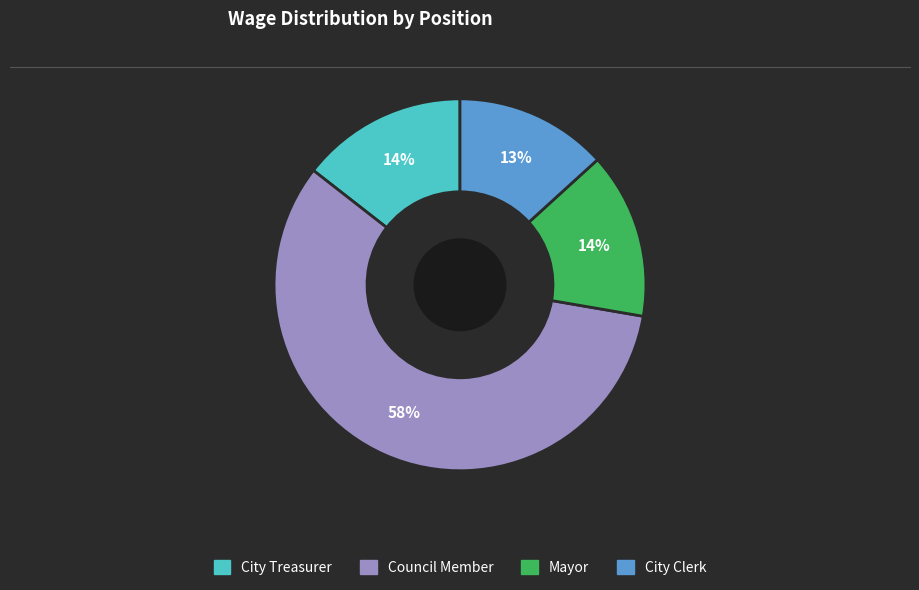

What is the ratio of the value at City Clerk to the value at Council Member?

0.2